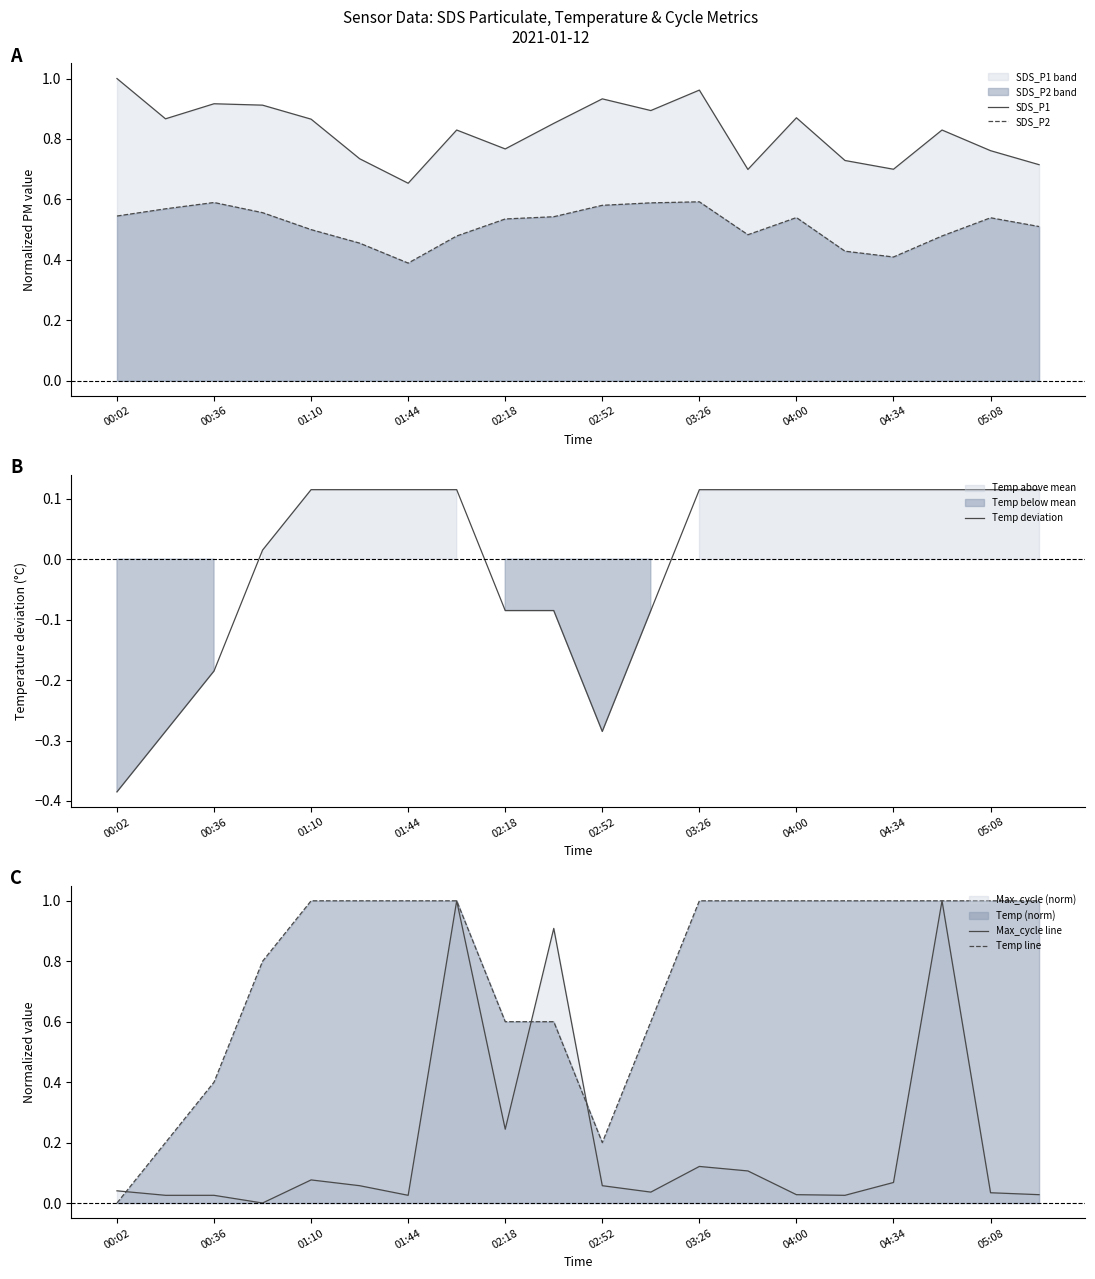

True or false: SDS_P1 and SDS_P2 intersect in this chart.

False